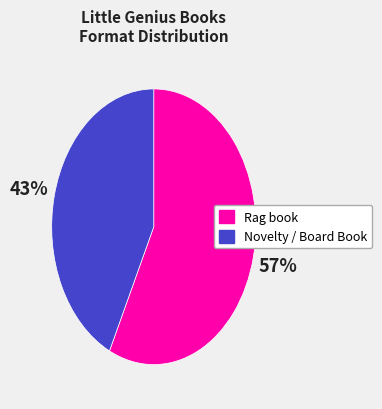

Is there a majority slice in this chart?

Yes